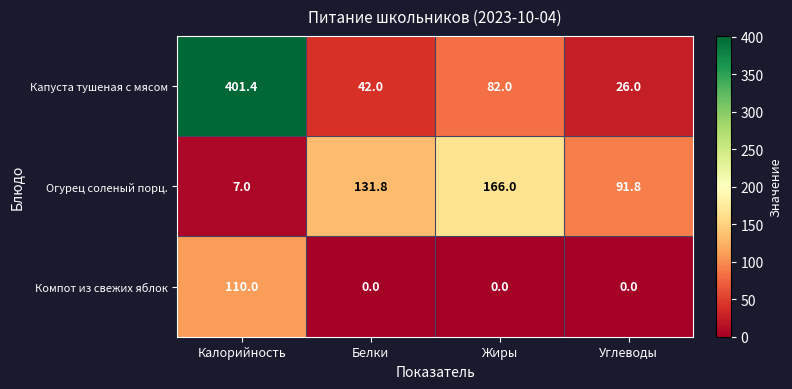

List the series in order of their peak value, lowest first.

Компот из свежих яблок, Огурец соленый порц., Капуста тушеная с мясом